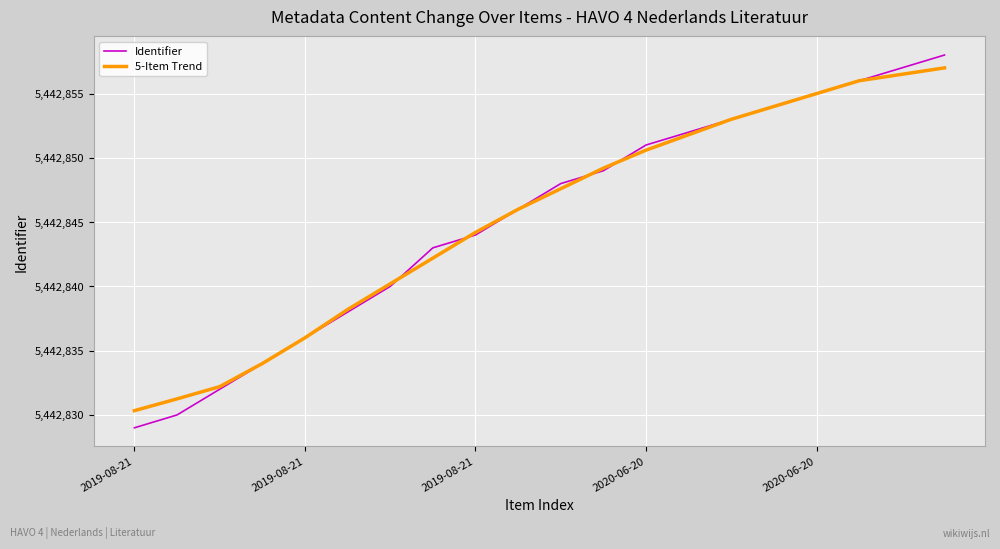

Which series has the widest spread of values?

Identifier